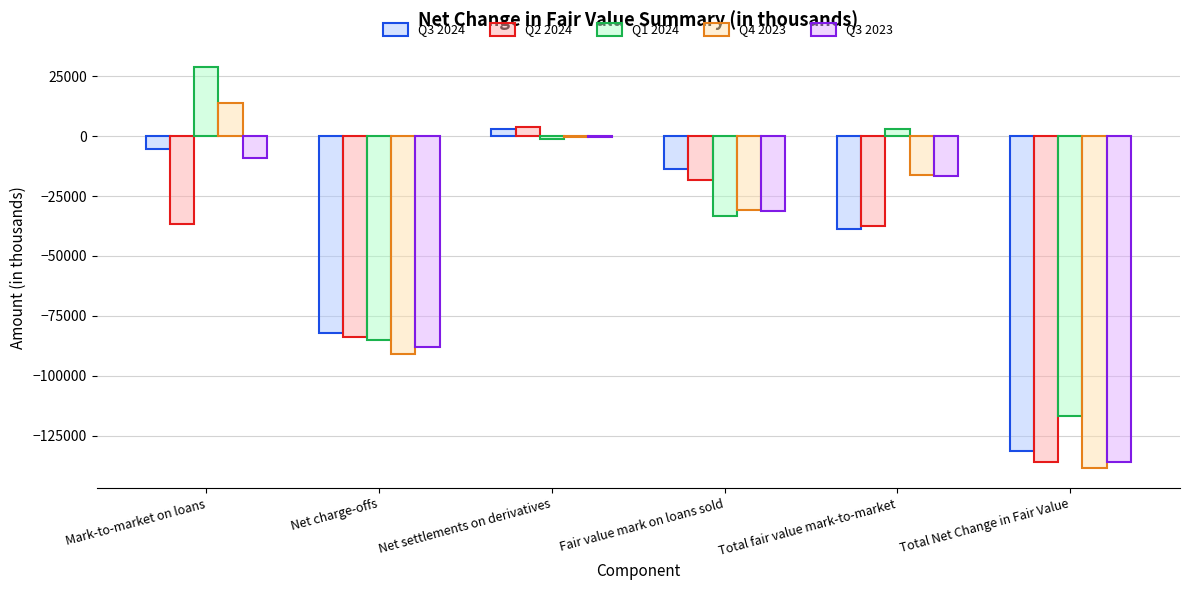

True or false: Q4 2023 has a value of 7608 at Mark-to-market on loans.

False